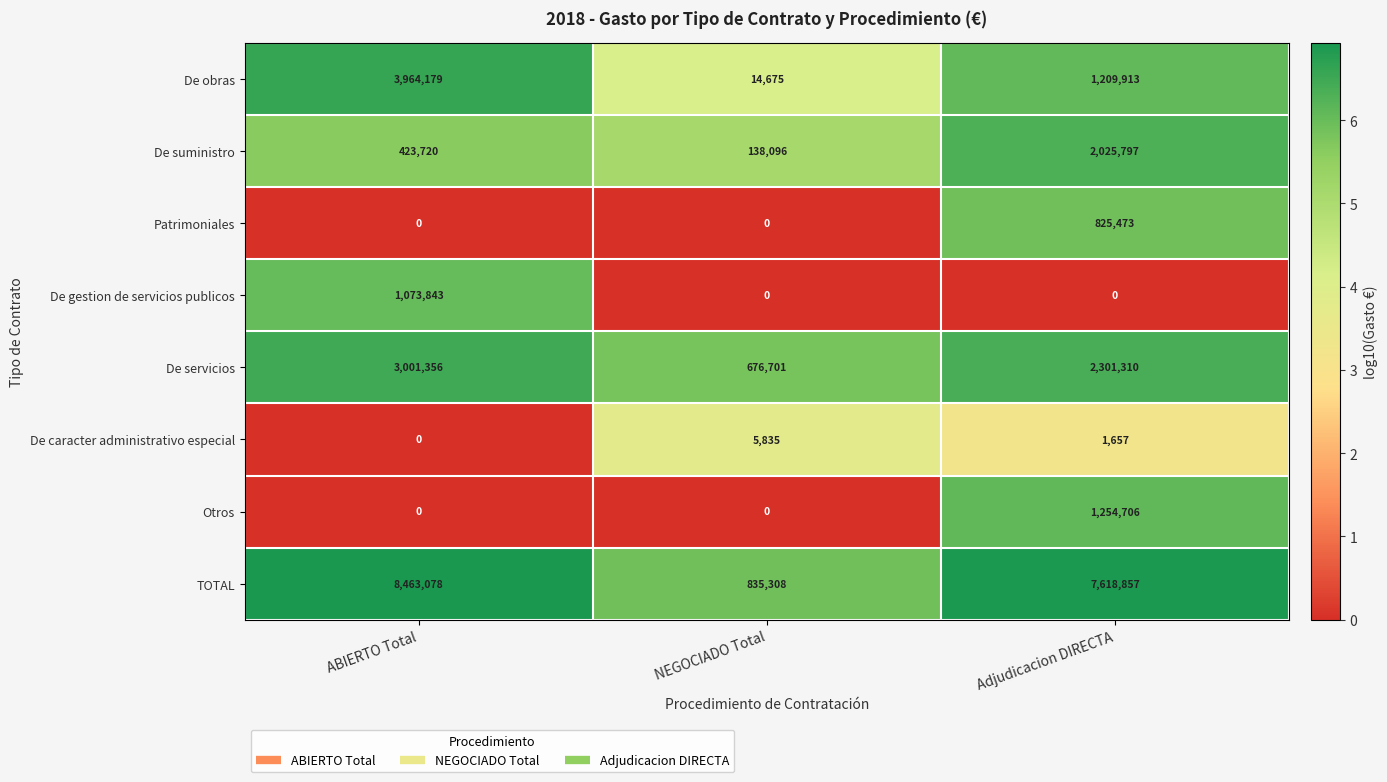

Where is De caracter administrativo especial nearest to the value 2917?

Adjudicacion DIRECTA